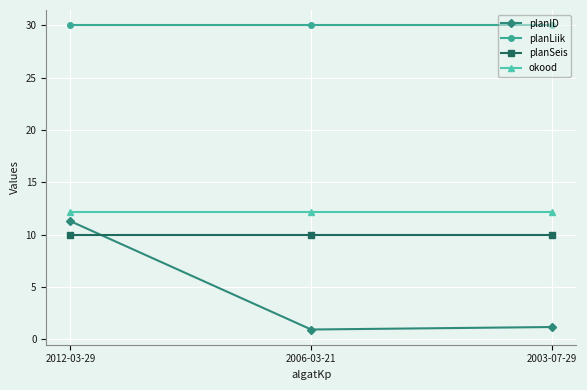

Rank the series by their maximum value, from highest to lowest.

planLiik, okood, planID, planSeis